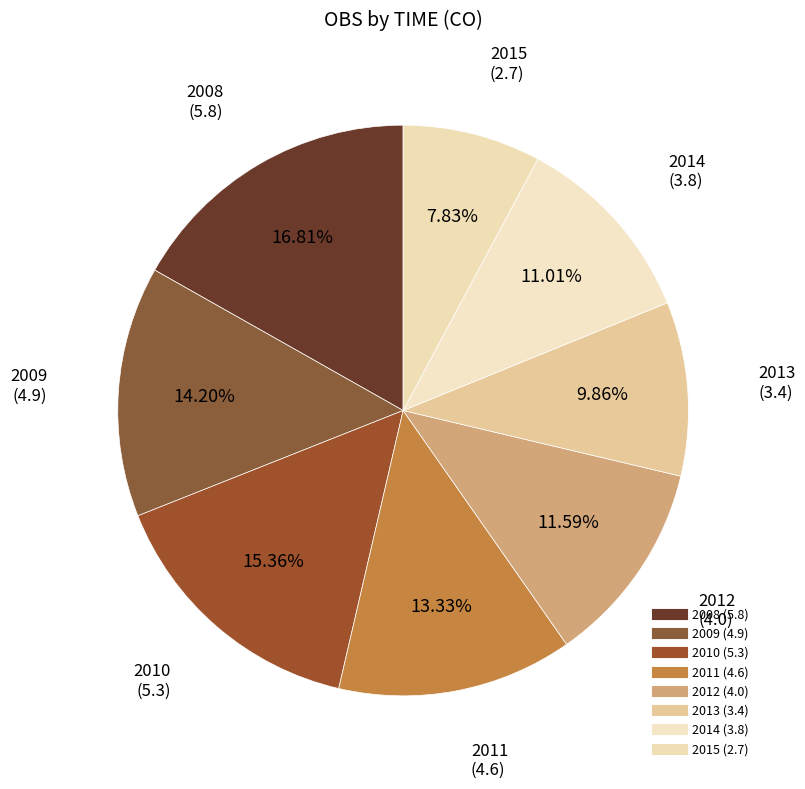

Is it true that 2008 is 17% of the pie?

True